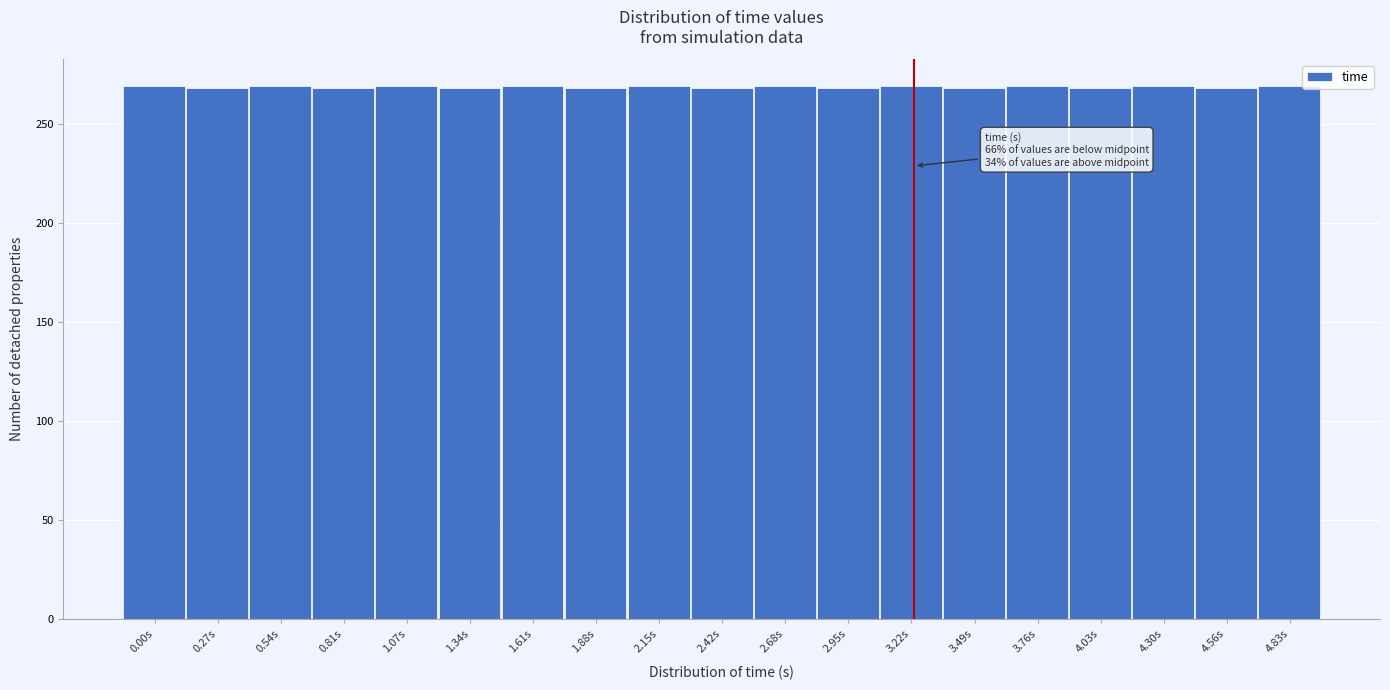

What is the label of the 1st bar from the left?

0.00s